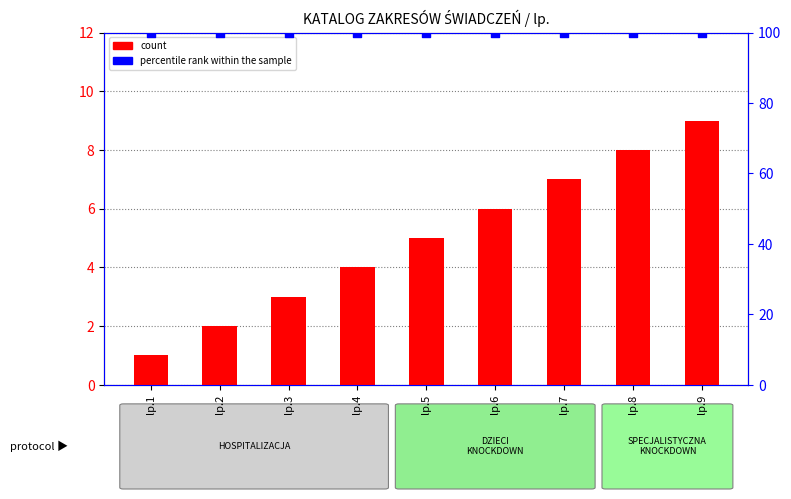

Which series has the largest total across all categories?

percentile rank within the sample